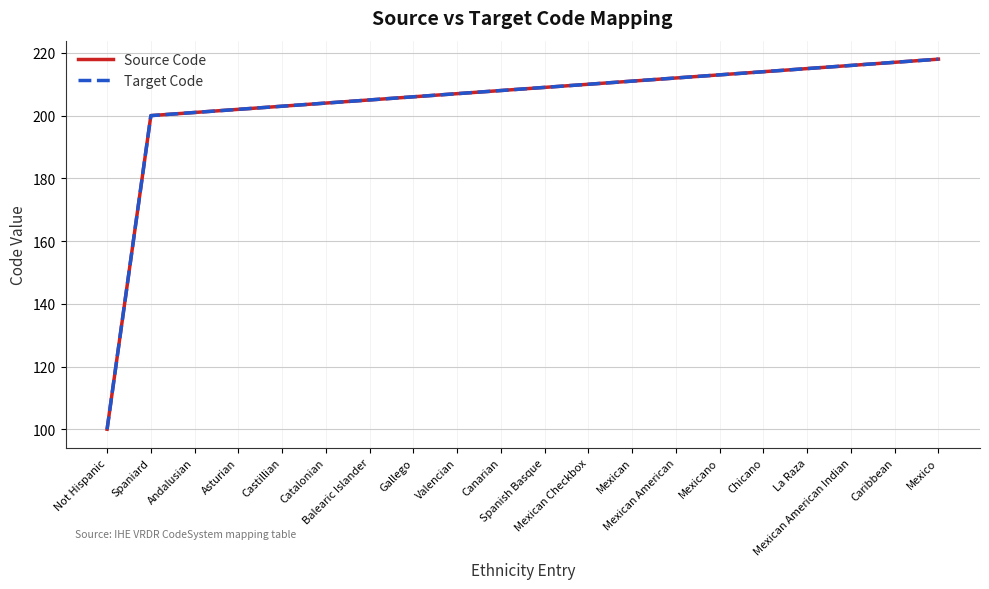

Reading left to right, list all the values displayed in this chart.

Source Code: 100	200	201	202	203	204	205	206	207	208	209	210	211	212	213	214	215	216	217	218
Target Code: 100	200	201	202	203	204	205	206	207	208	209	210	211	212	213	214	215	216	217	218